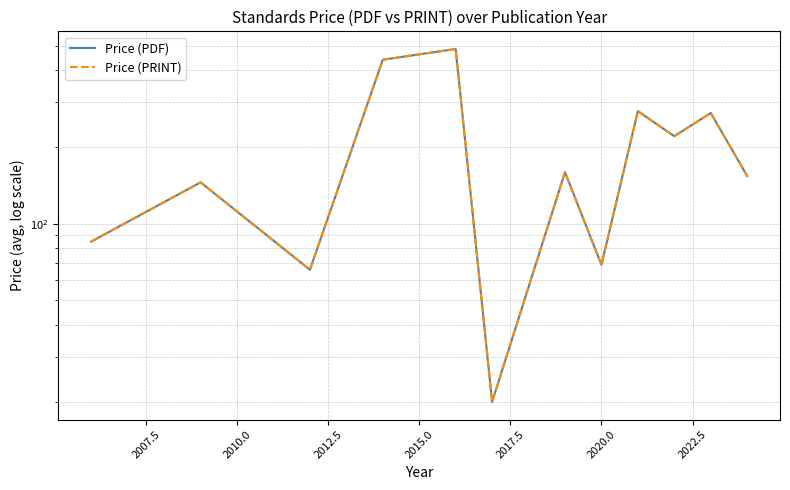

Is it true that Price (PDF) equals 198.5 at 2015.0?

False